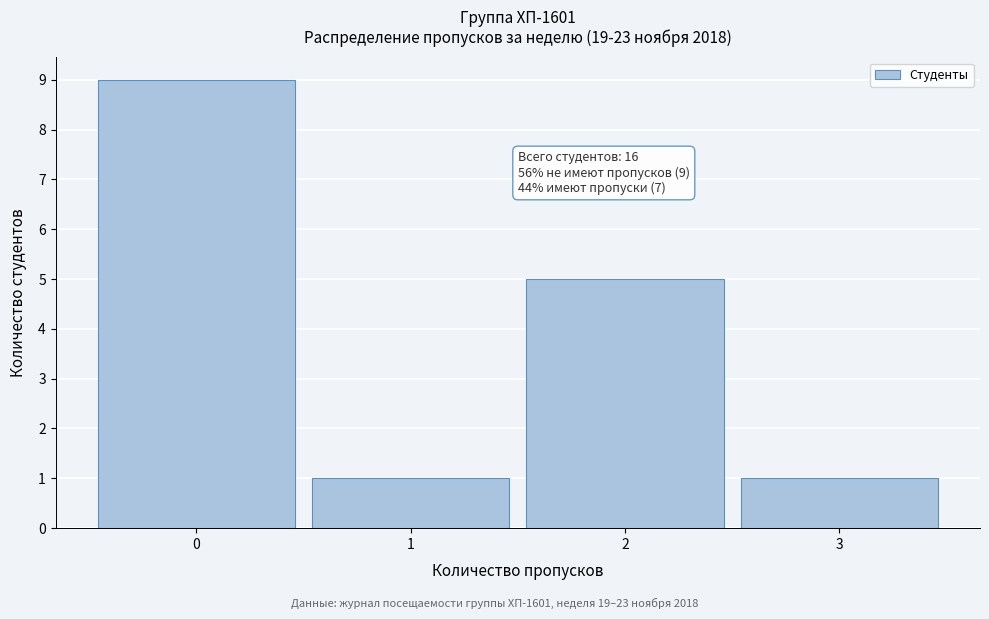

Over which range of the x-axis is the bar tallest?

-0.5 to 0.5